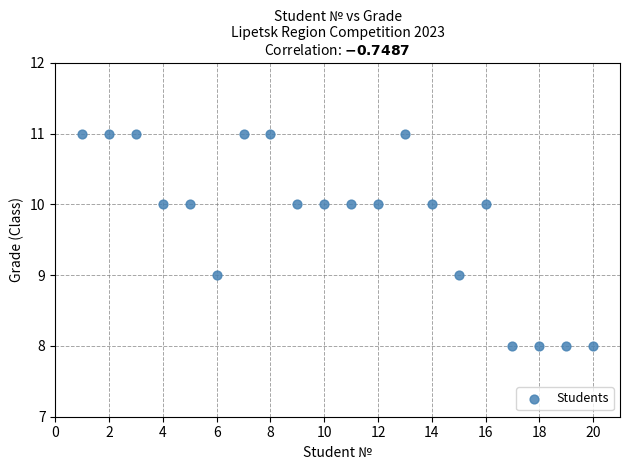

What is the range of X values (max minus min)?

19